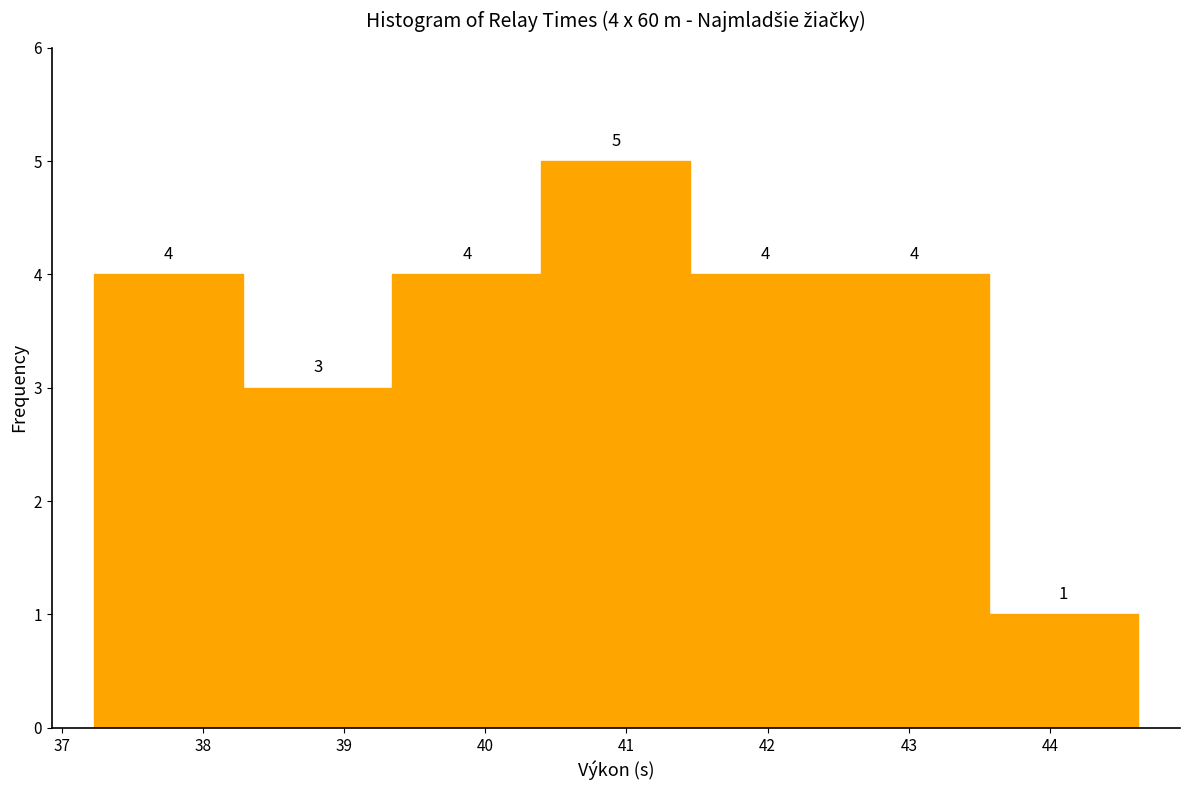

Which range on the x-axis has the tallest bar?

40.4 to 41.5